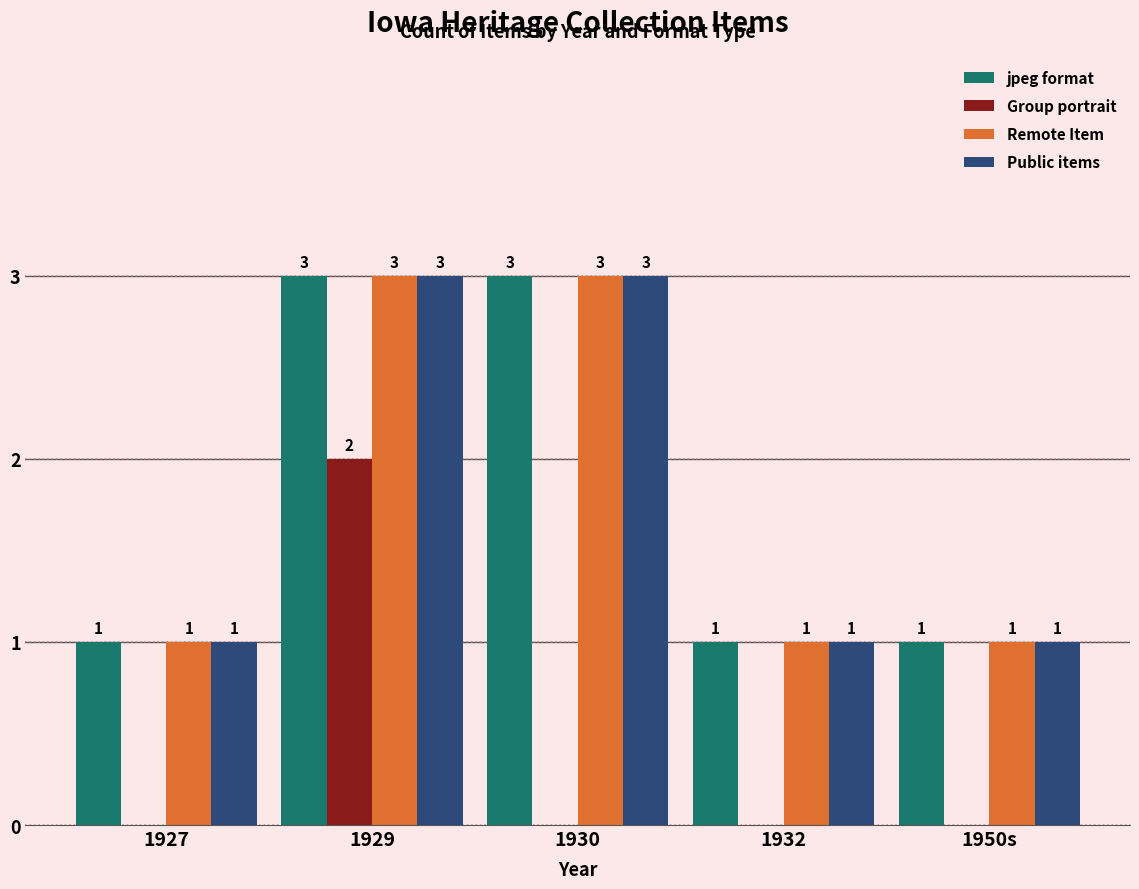

What is the maximum value for jpeg format?

3